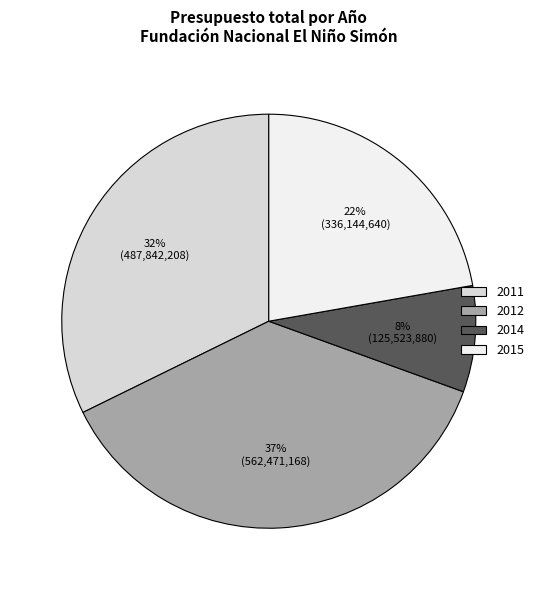

Approximately how many times larger is the value at 2011 compared to 2012?

0.9